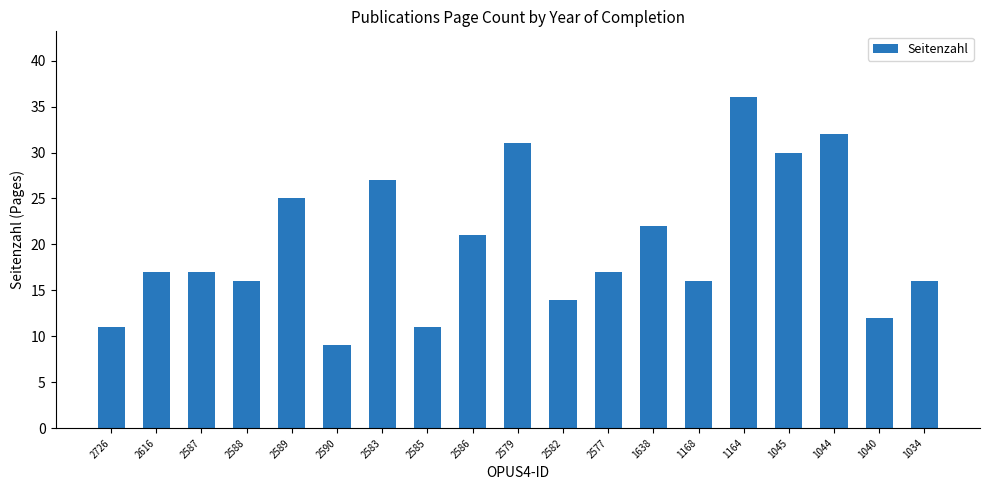

What is the difference between the maximum and second lowest values?

25